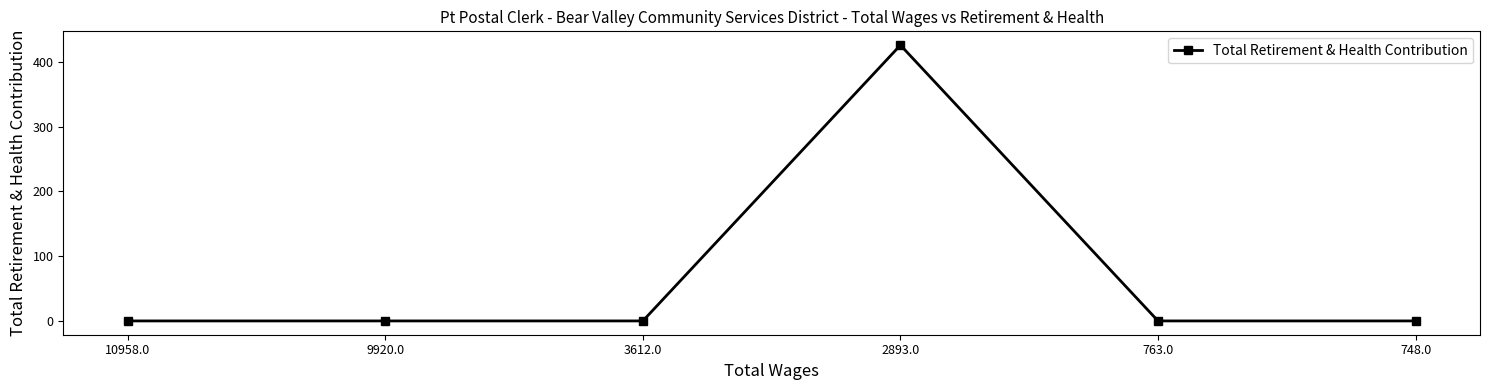

Is this an area chart (filled region under the line)?

No